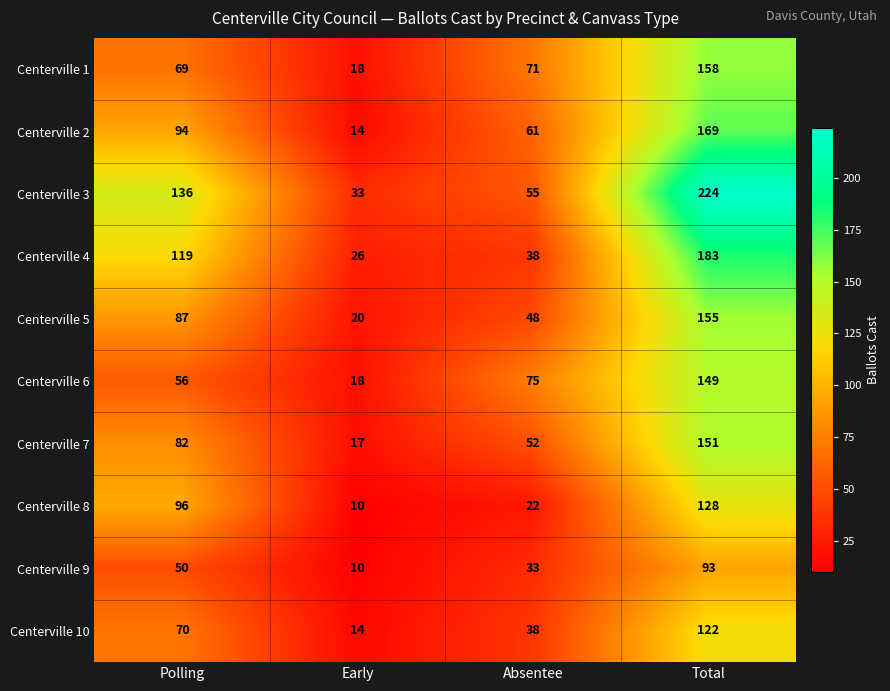

What is the maximum value shown in the chart?

224